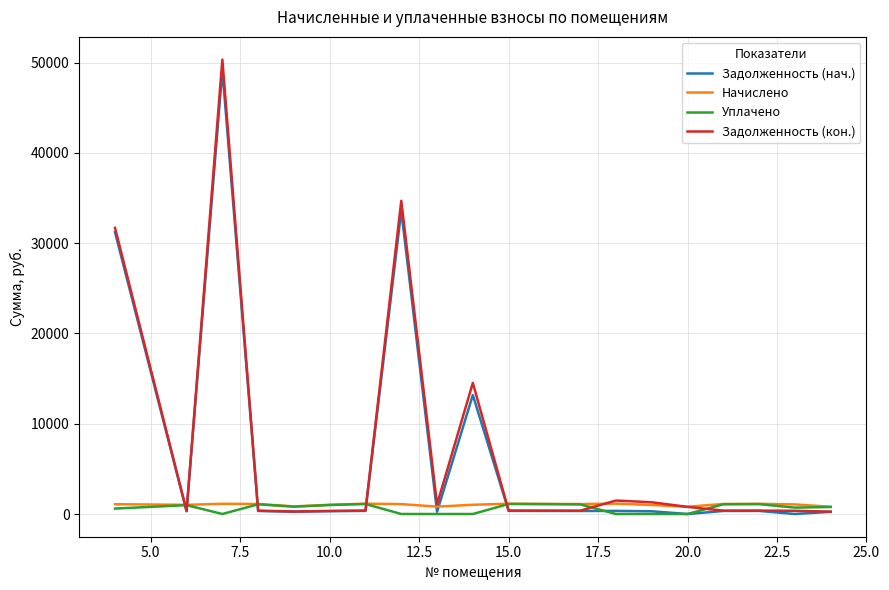

Which series ends up on top after the final intersection of Задолженность (нач.) and Начислено?

Начислено